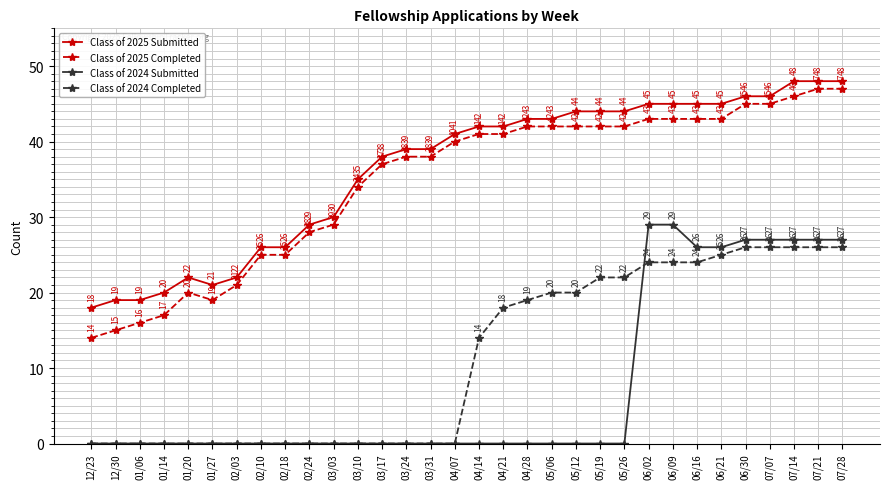

True or false: Class of 2024 Submitted has more than 2 interior local peaks.

False